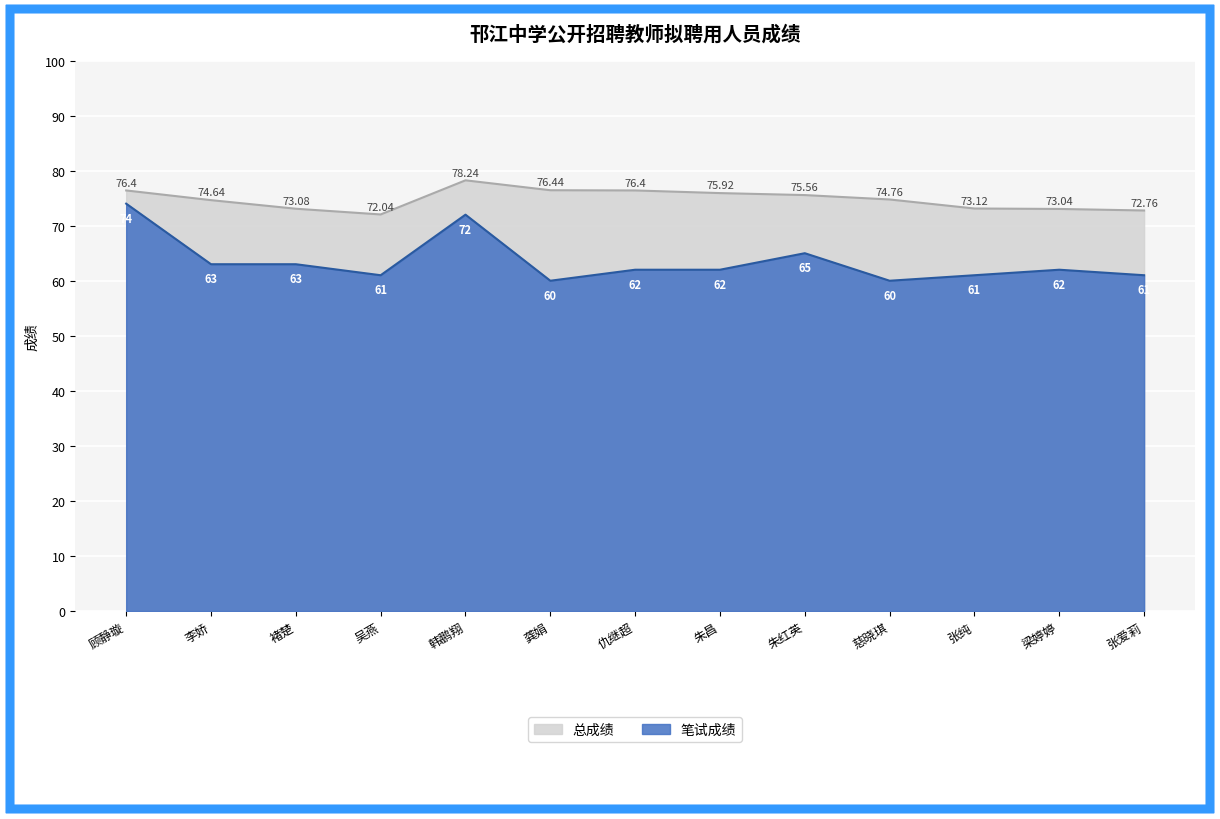

How many lines are shown in the chart?

2